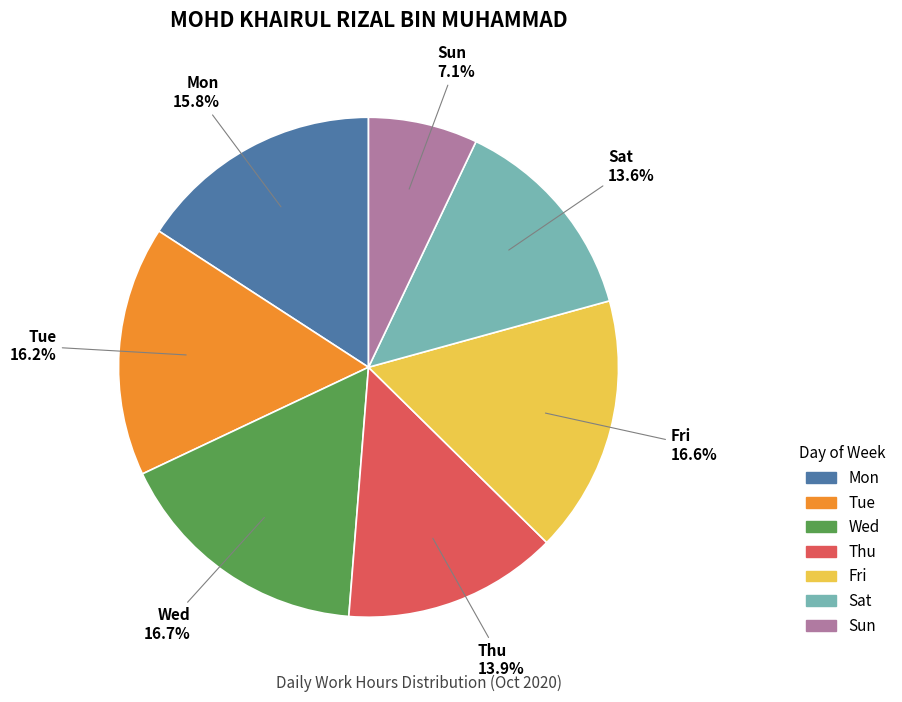

Is there a majority slice in this chart?

No